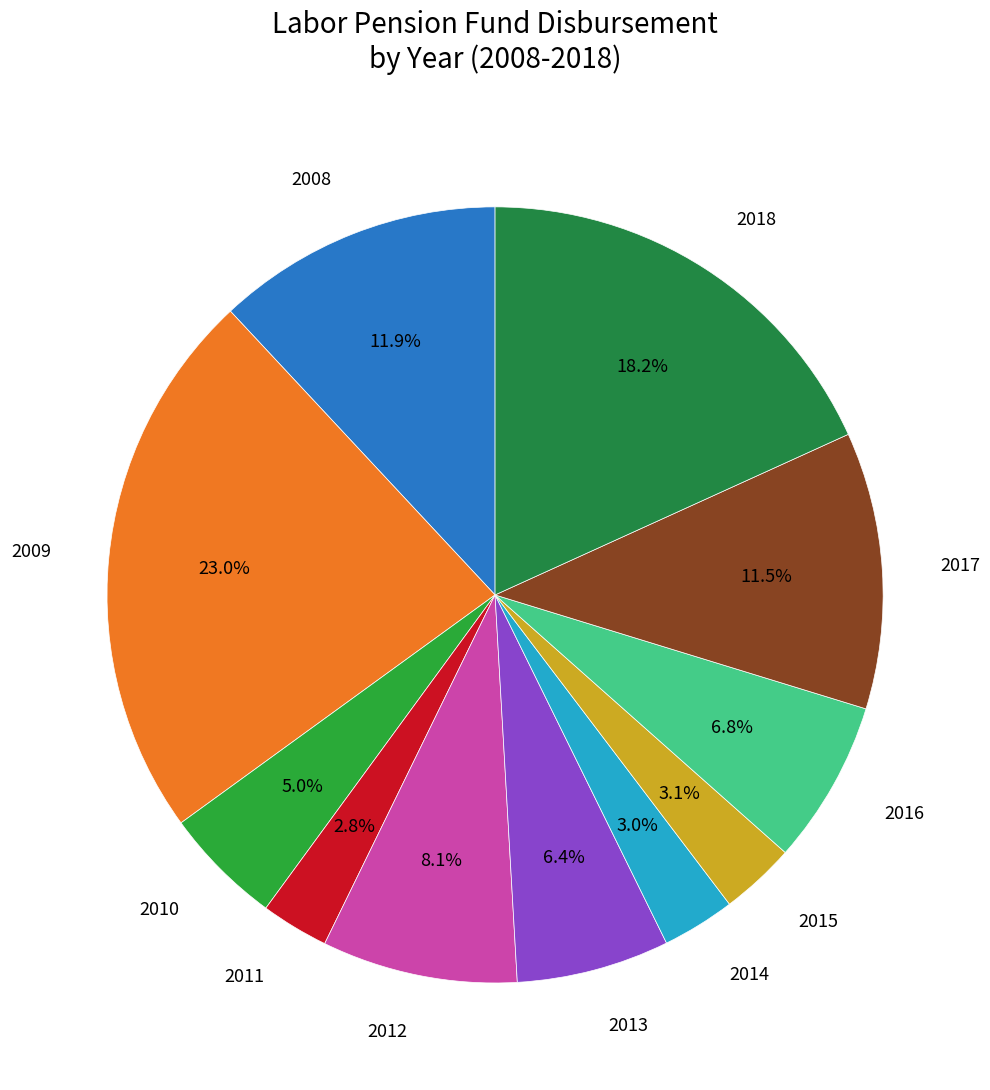

Rank the categories by value from highest to lowest.

2009, 2018, 2008, 2017, 2012, 2016, 2013, 2010, 2015, 2014, 2011